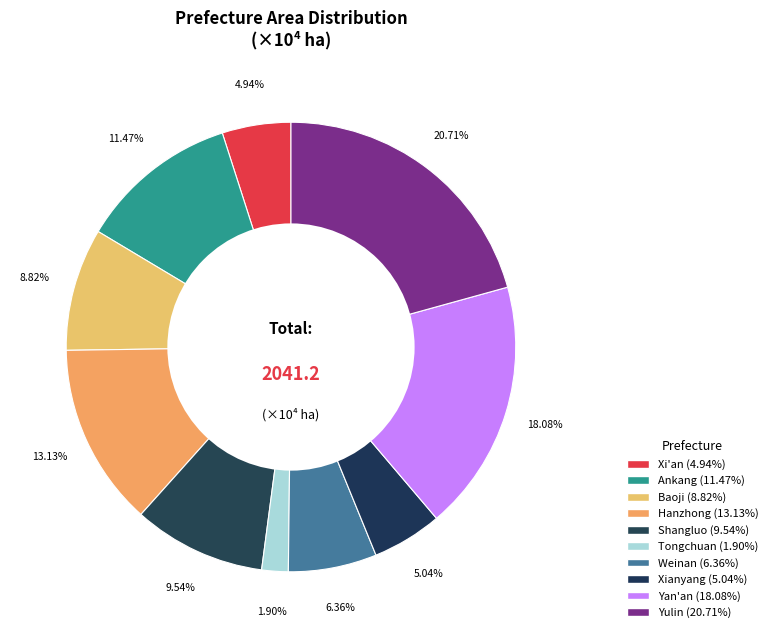

Rank the categories by value from lowest to highest.

Tongchuan, Xi'an, Xianyang, Weinan, Baoji, Shangluo, Ankang, Hanzhong, Yan'an, Yulin